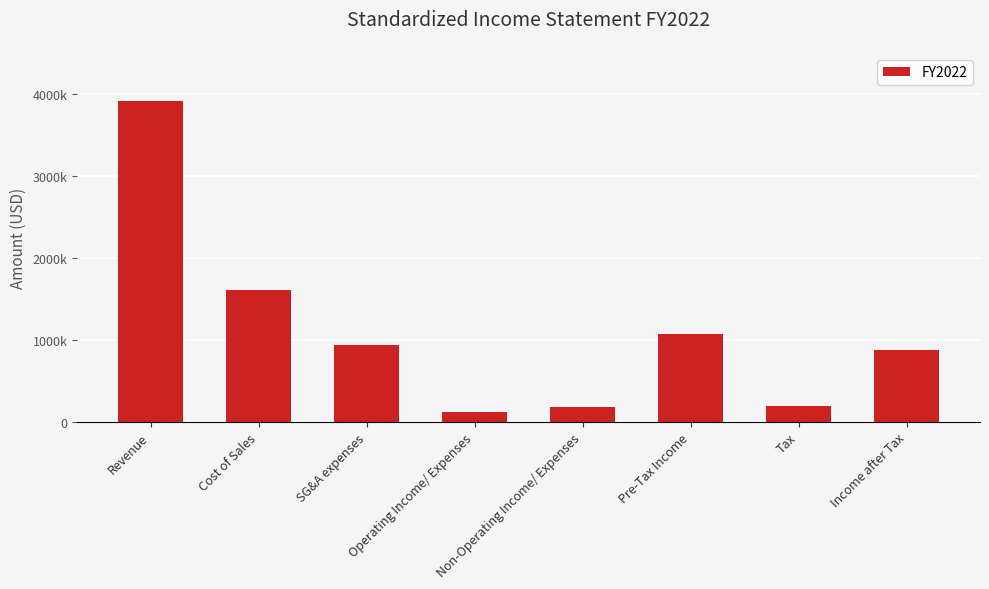

Does the chart contain any negative values?

No